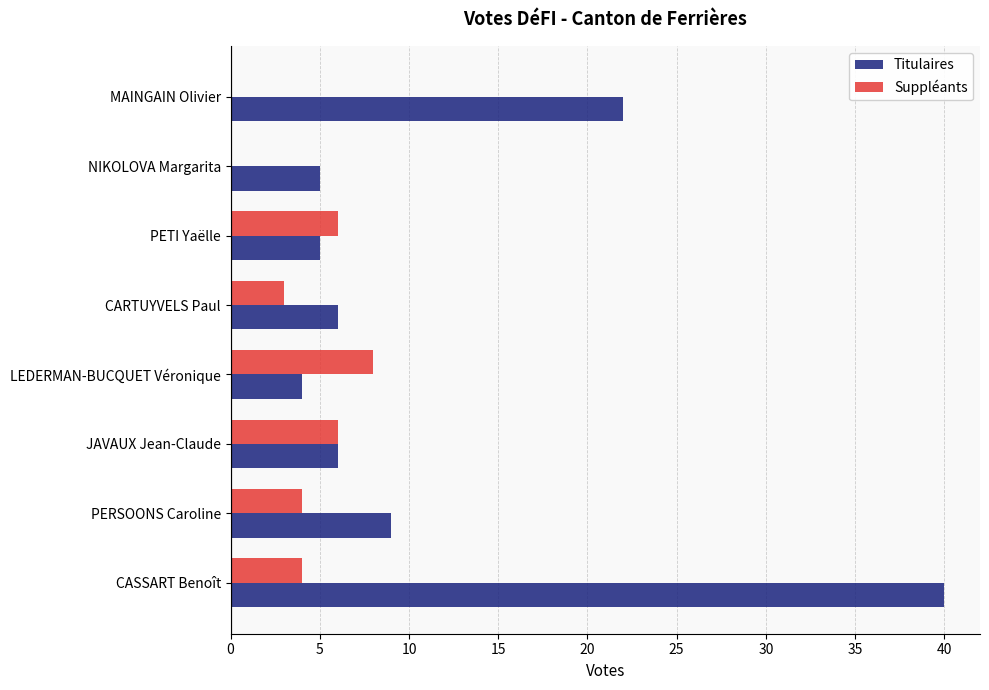

What is the sum of all Titulaires values?

97